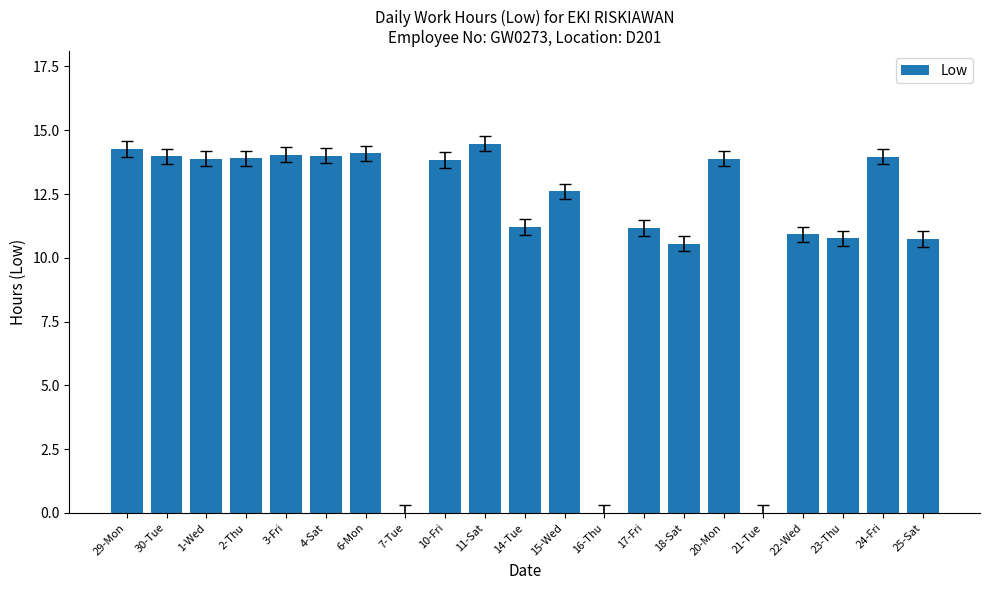

At which category does the chart reach its peak across all series?

11-Sat